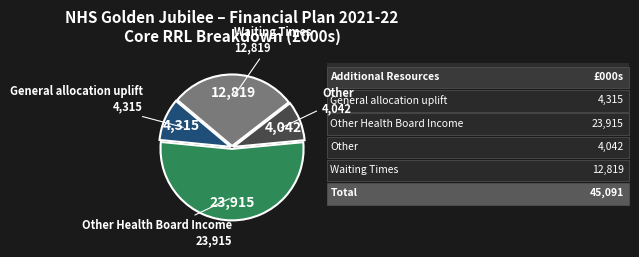

Does any single category account for the majority?

Yes